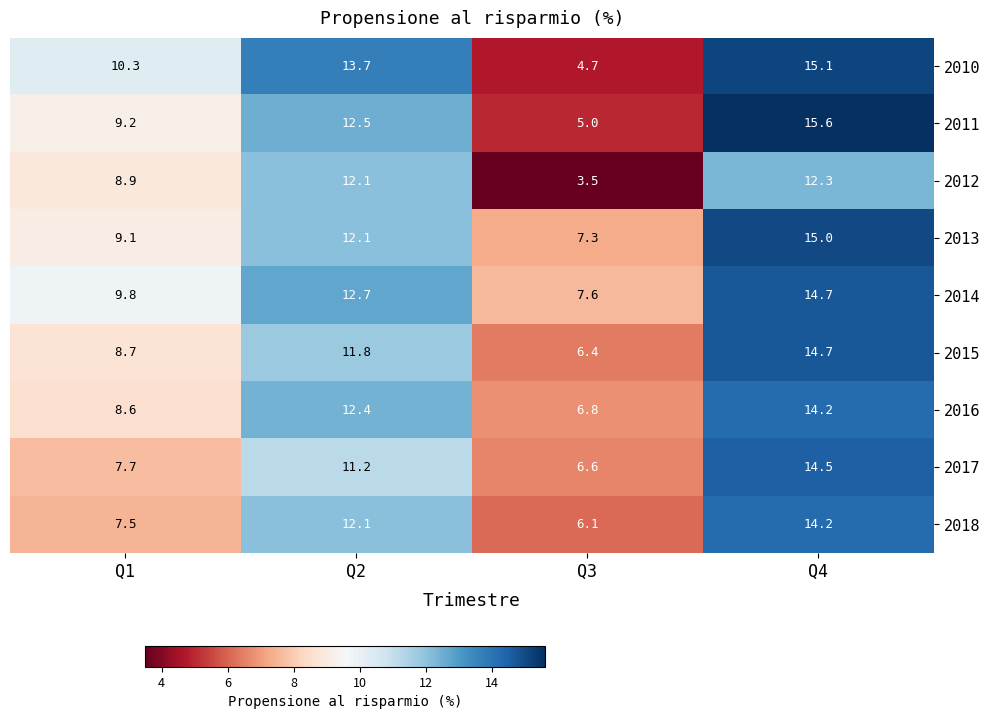

Which category has the lowest value in the 2011 series?

Q3